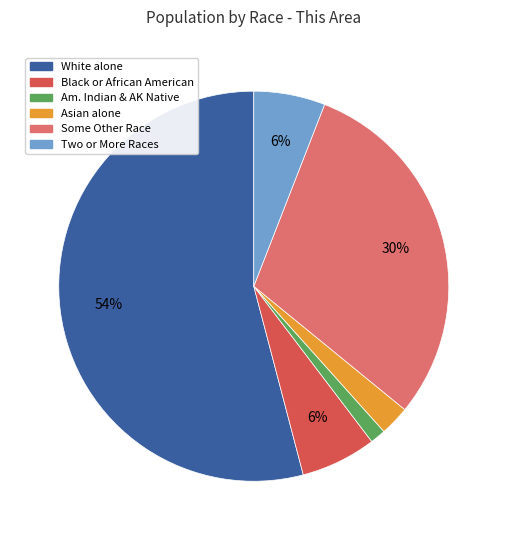

To the nearest percent, what is the average slice percentage?

17%